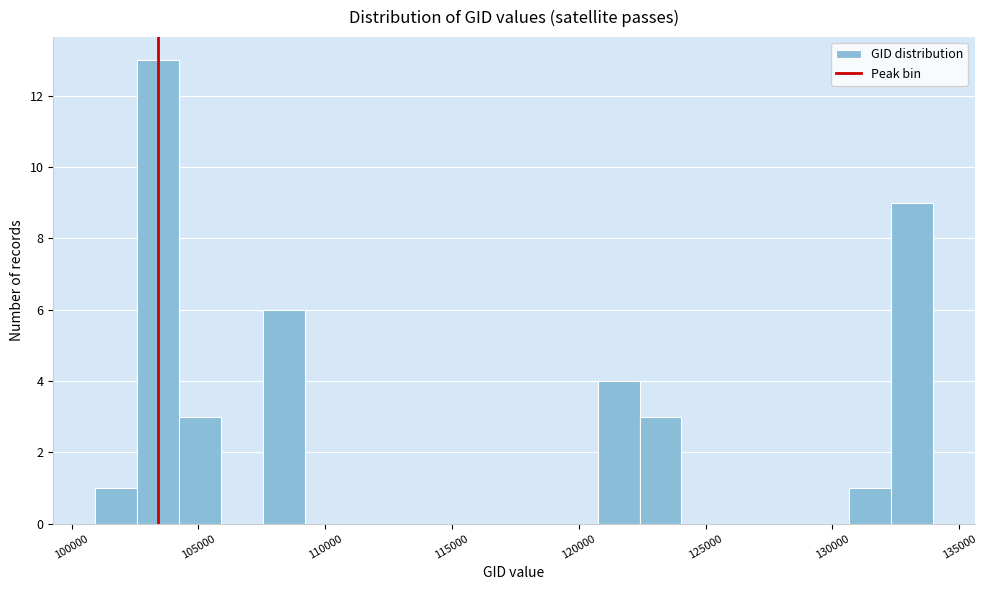

Read against the x-axis, roughly where is the centre of the tallest bar?

103500